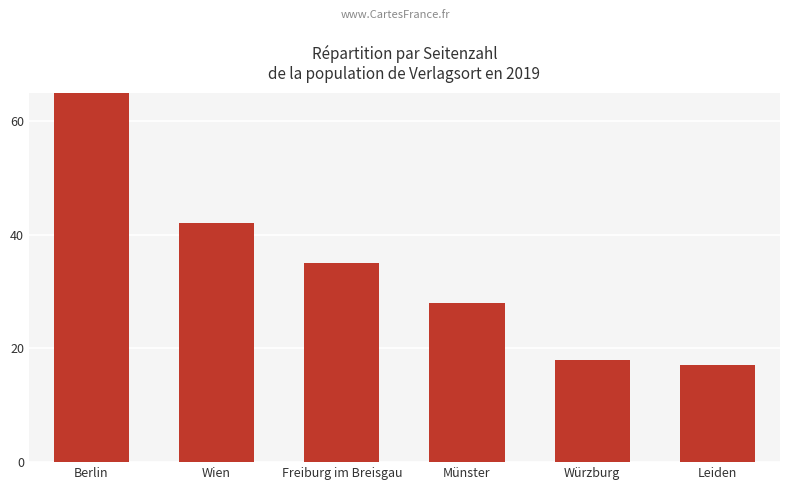

Is it true that the value at Freiburg im Breisgau is 19?

False